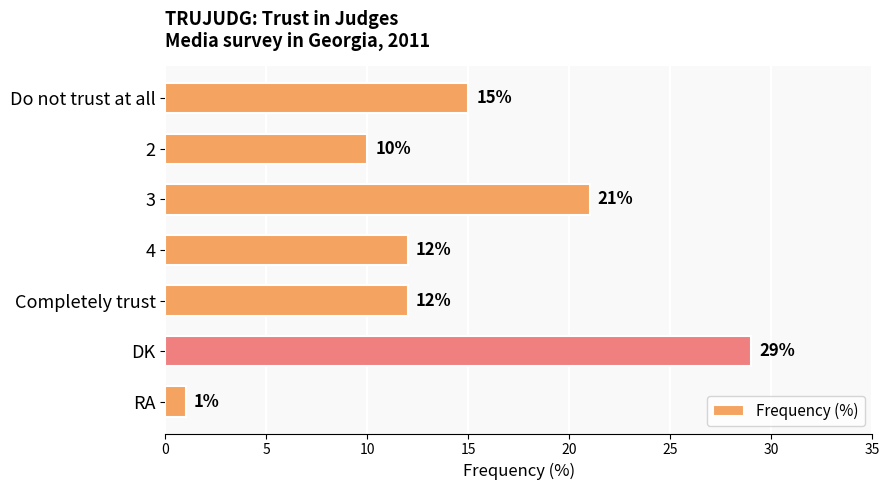

How many data points are less than 12?

2